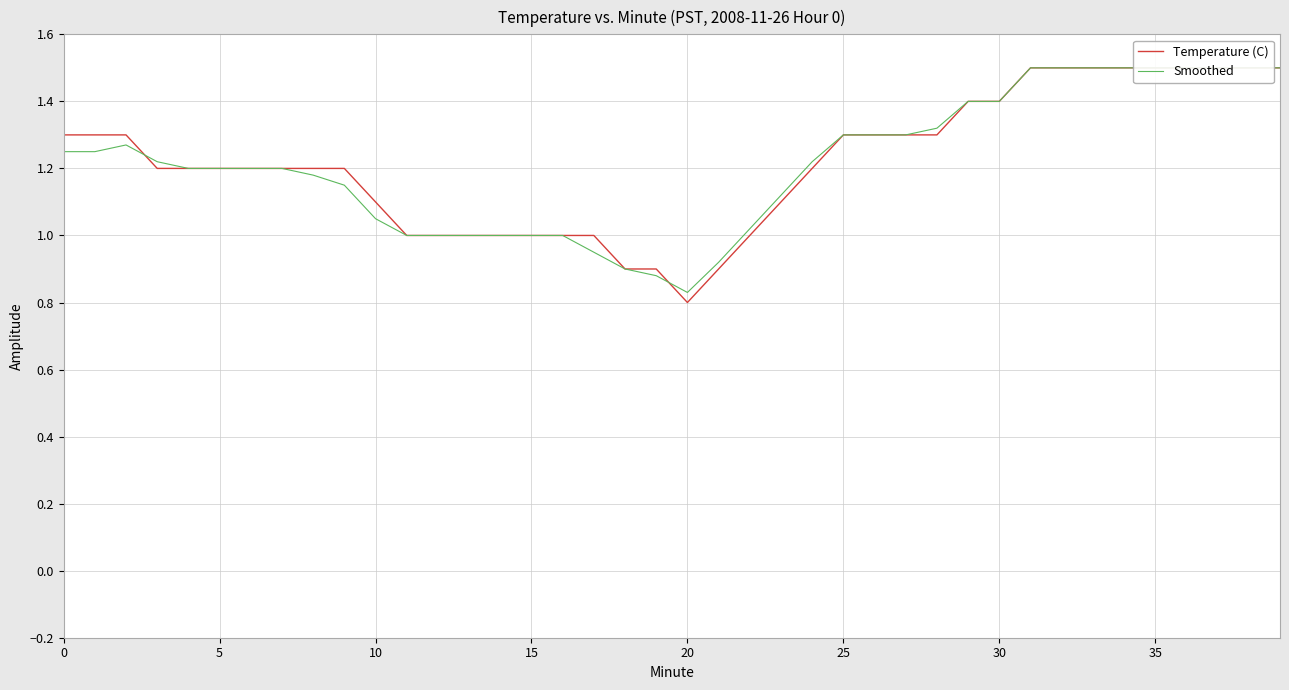

List the series in order of their overall mean, lowest first.

Smoothed, Temperature (C)